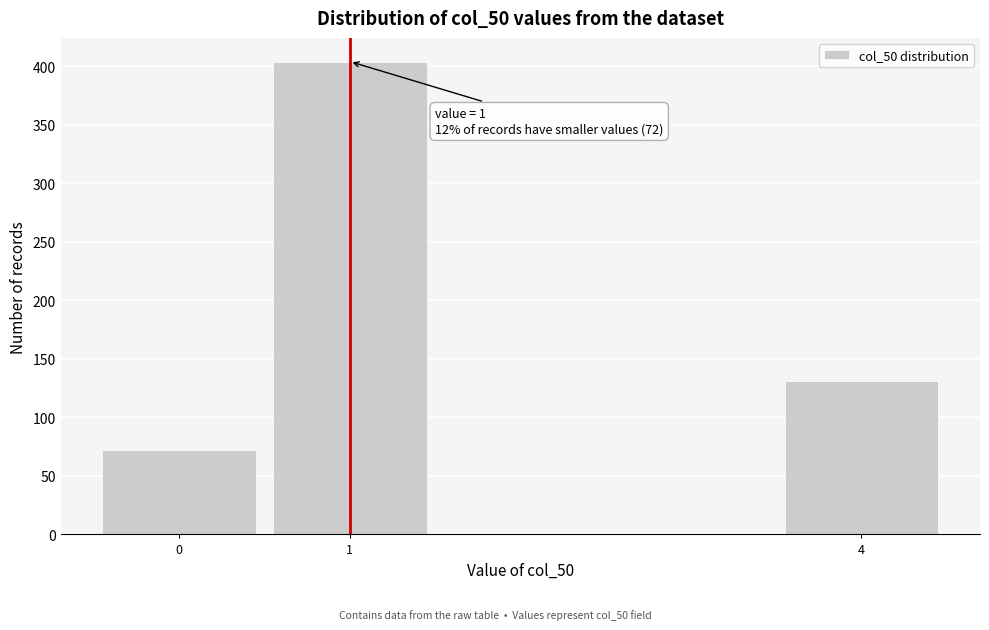

Which range on the x-axis has the tallest bar?

0.5 to 1.5